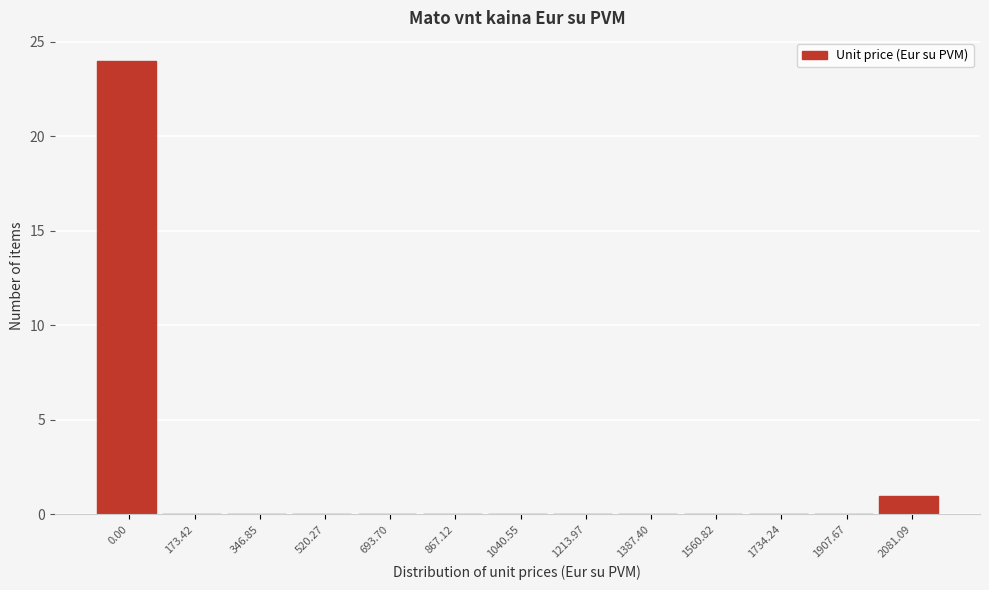

Reading left to right, transcribe all the data shown in this chart.

0.00=24	173.42=0	346.85=0	520.27=0	693.70=0	867.12=0	1040.55=0	1213.97=0	1387.40=0	1560.82=0	1734.24=0	1907.67=0	2081.09=1